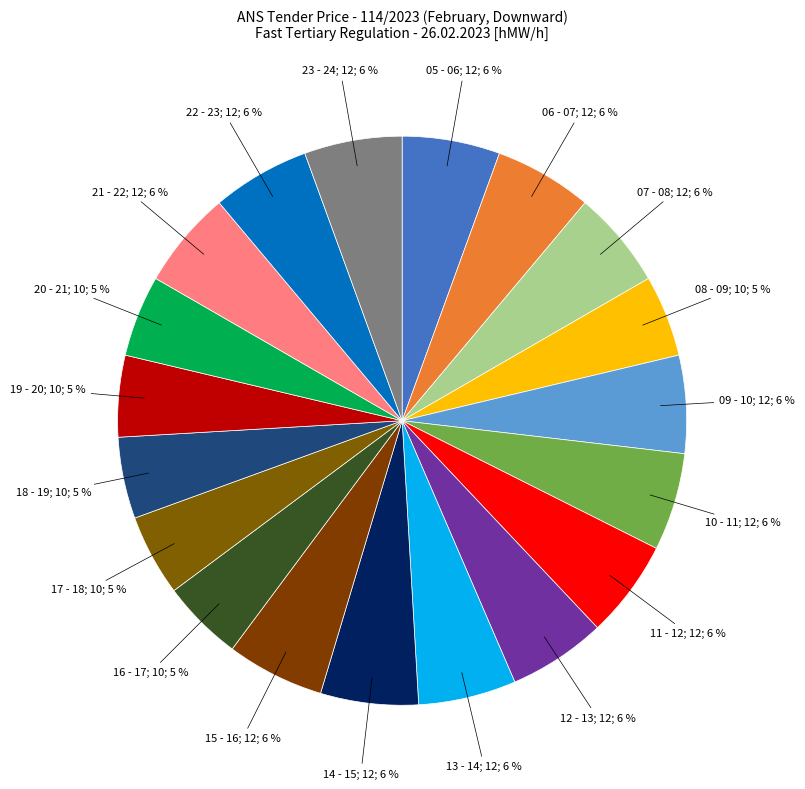

Does any single category account for the majority?

No